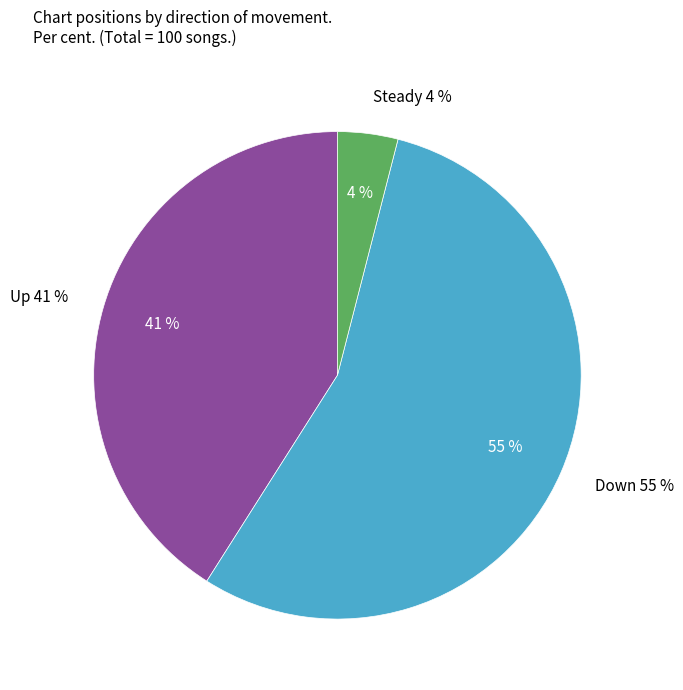

Does down represent more than half of the total?

Yes